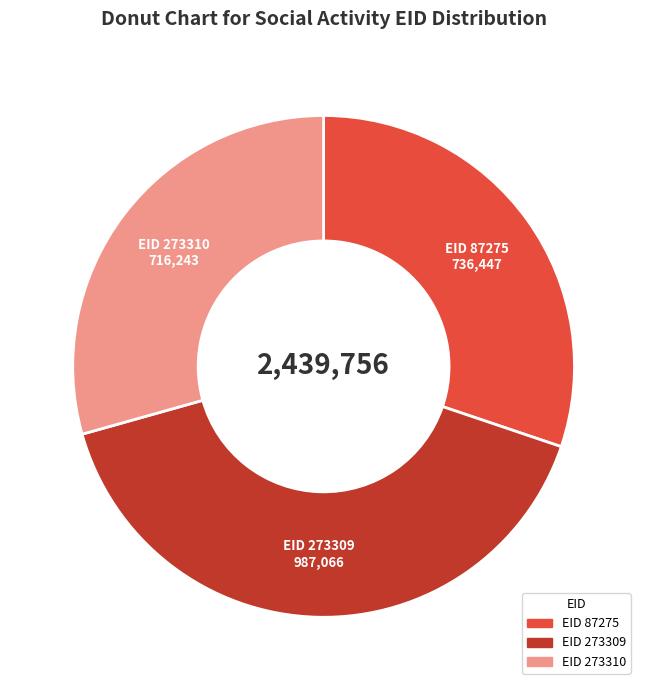

How many segments does this pie chart have?

3